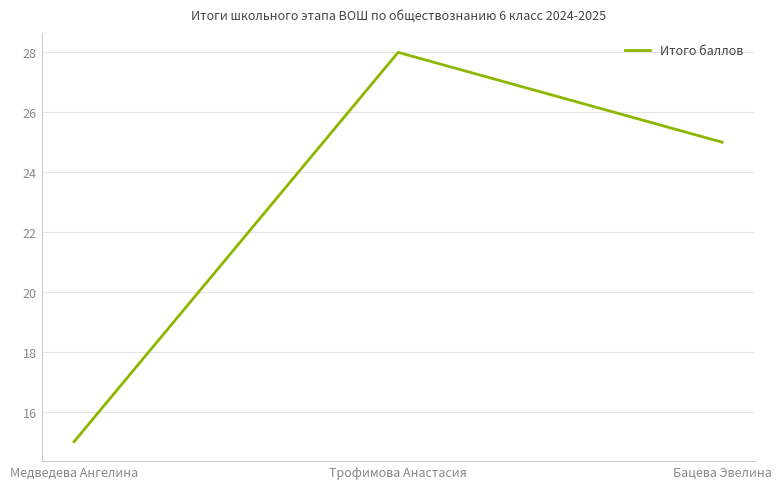

Approximately how many times larger is the value at Трофимова Анастасия compared to Бацева Эвелина?

1.1